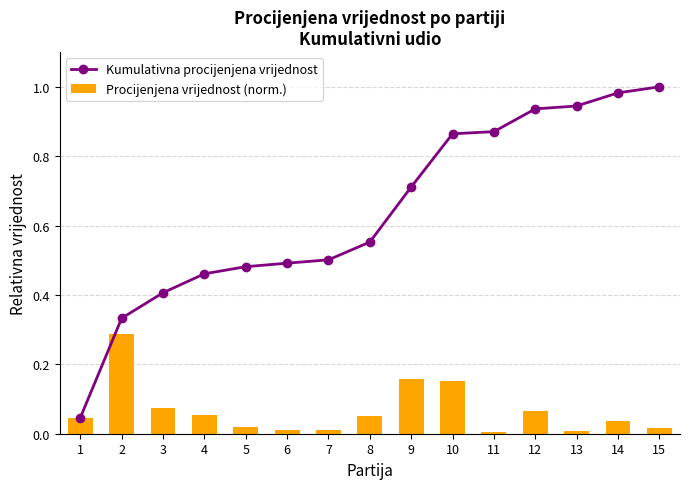

Reading left to right, extract all data points from this chart.

Kumulativna procijenjena vrijednost: 0.0	0.3	0.4	0.5	0.5	0.5	0.5	0.6	0.7	0.9	0.9	0.9	0.9	1.0	1.0
Procijenjena vrijednost (norm.): 0.0	0.3	0.1	0.1	0.0	0.0	0.0	0.1	0.2	0.2	0.0	0.1	0.0	0.0	0.0